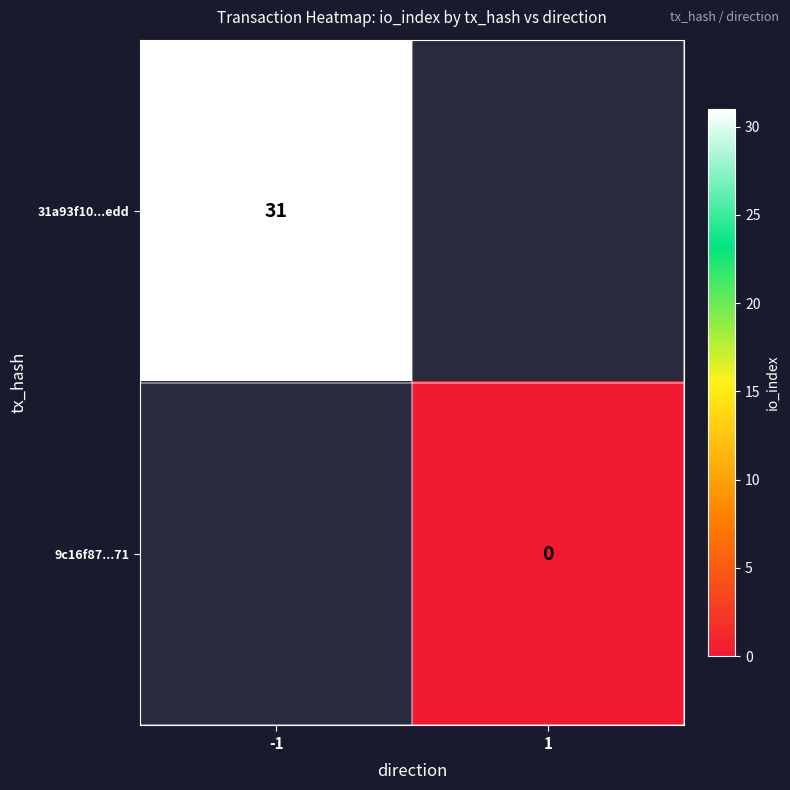

True or false: 31a93f10...edd has a value of 53 at -1.

False